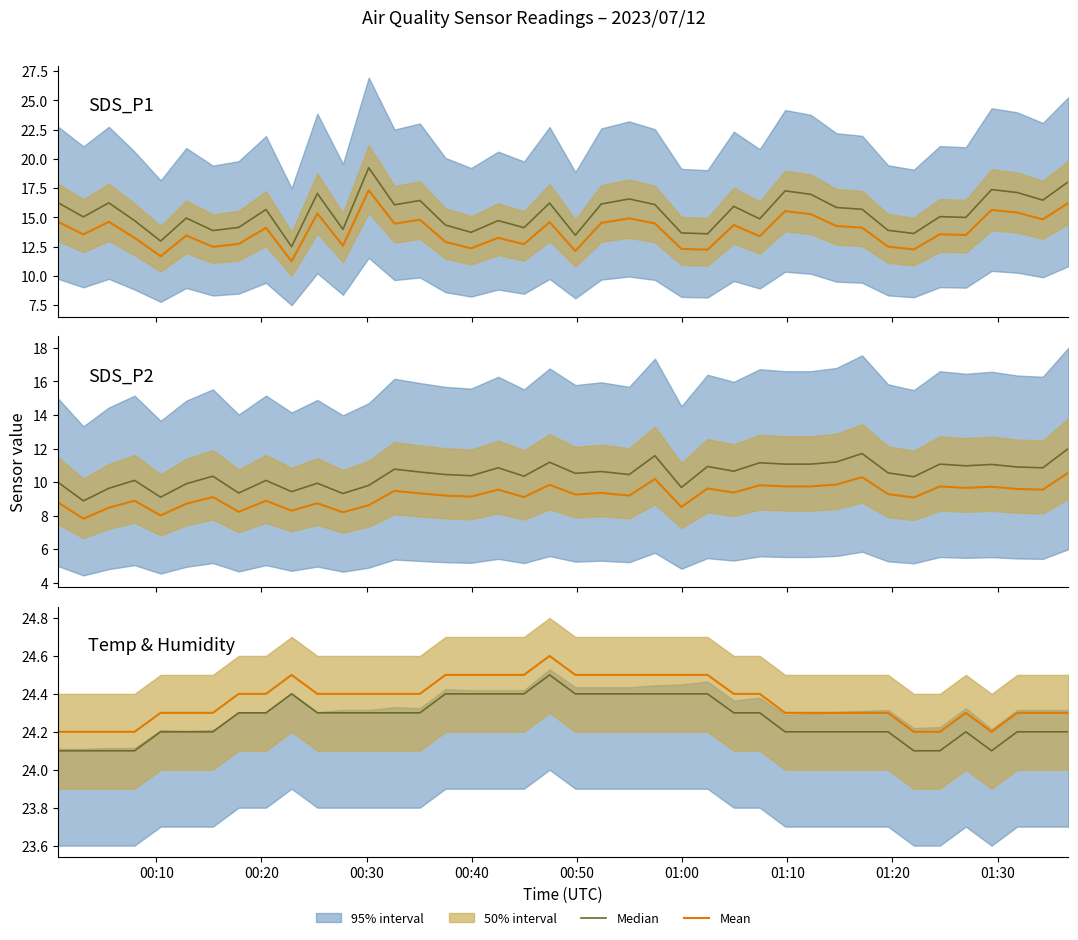

What is the lowest value of the SDS_P2 series?

8.9